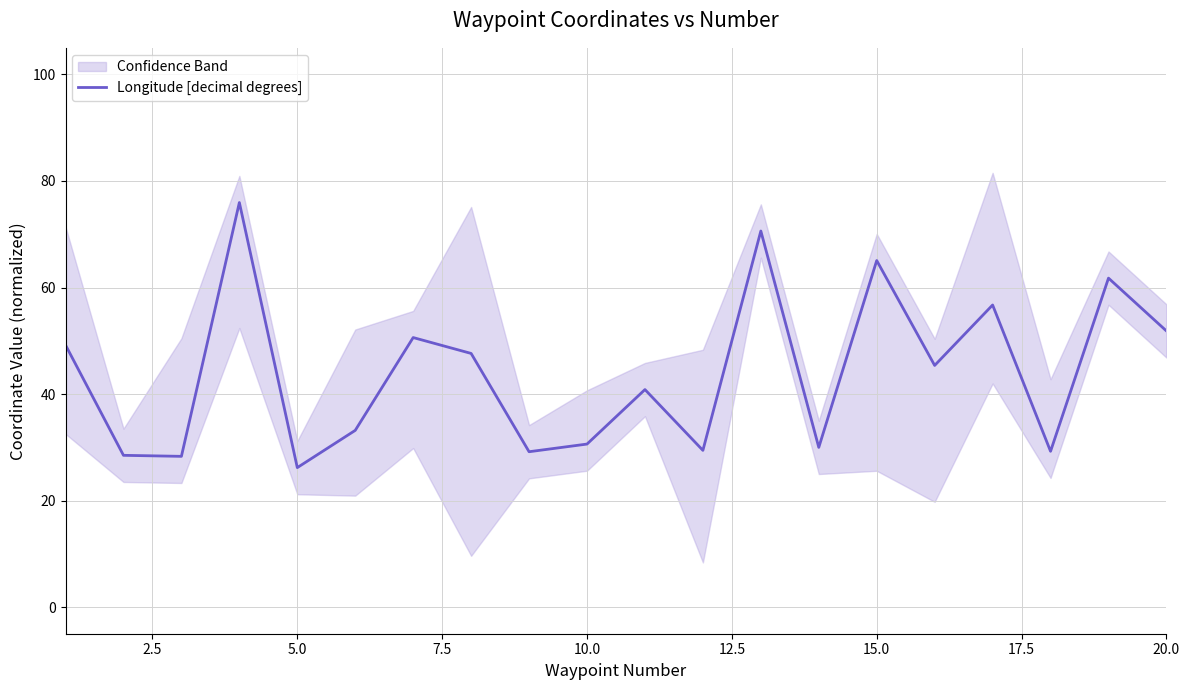

Is this an area chart (filled region under the line)?

No